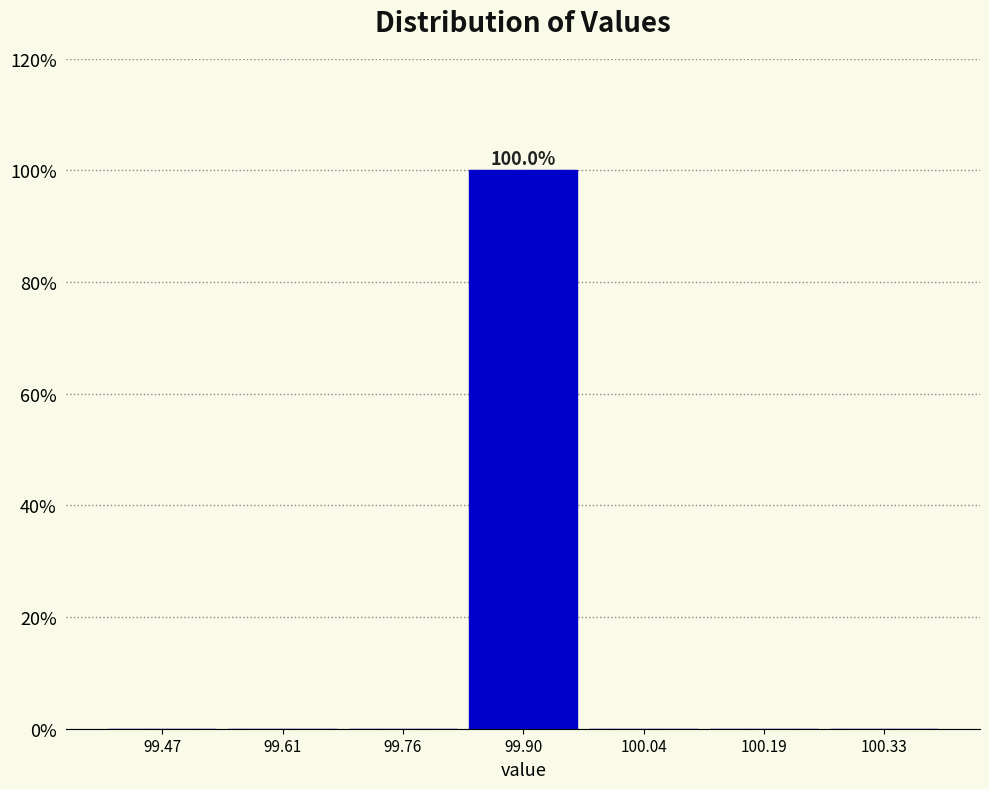

Over which range of the x-axis is the bar tallest?

99.82 to 99.98